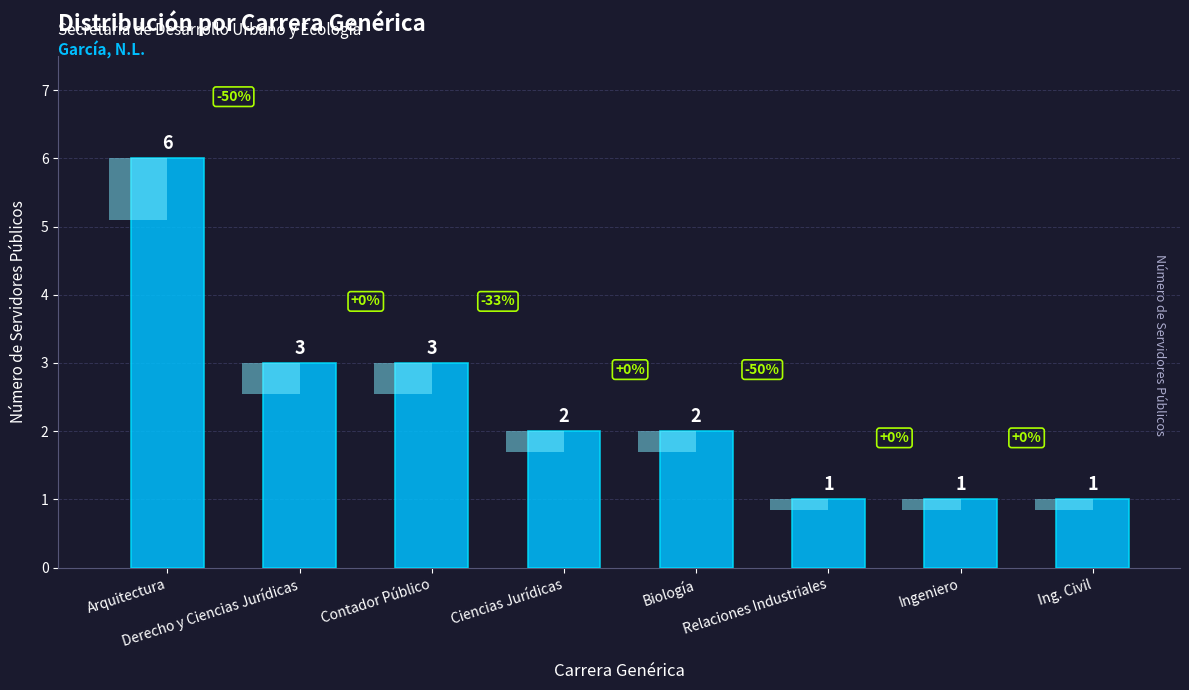

The value at Ciencias Jurídicas is 3. True or false?

False